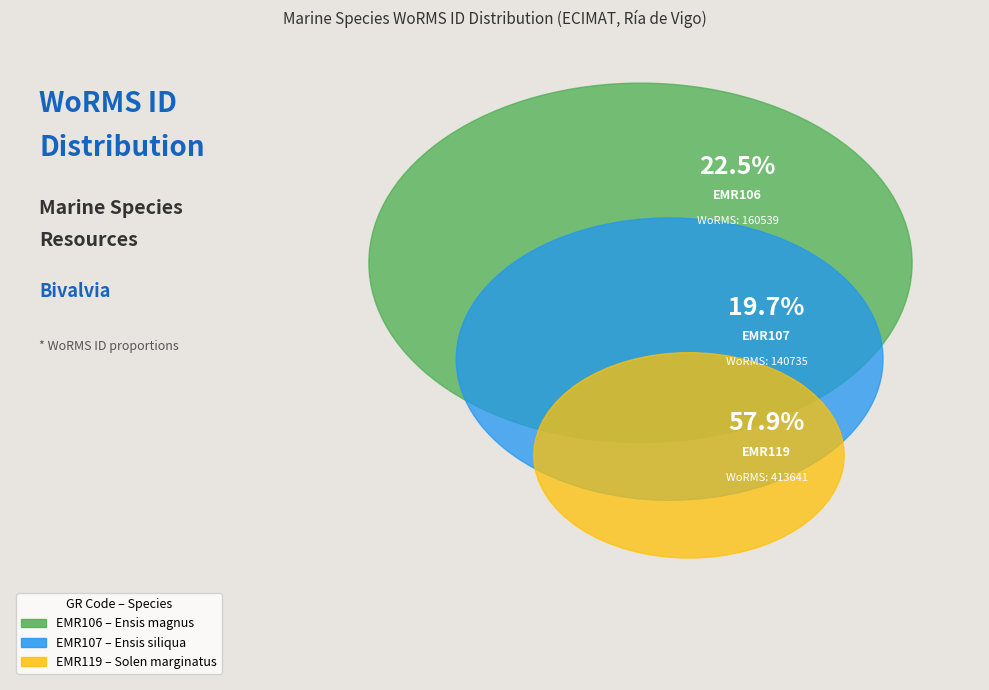

How many slices are in this pie chart?

3